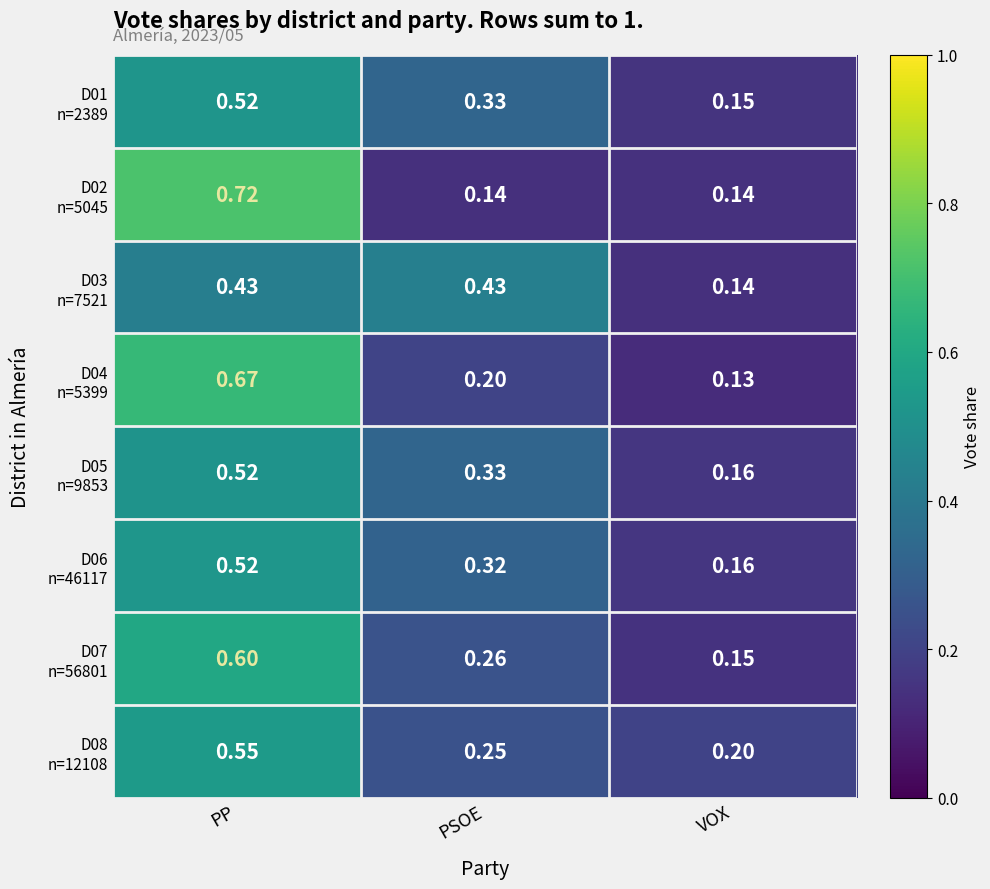

At which category is the sum across all series the highest?

PP